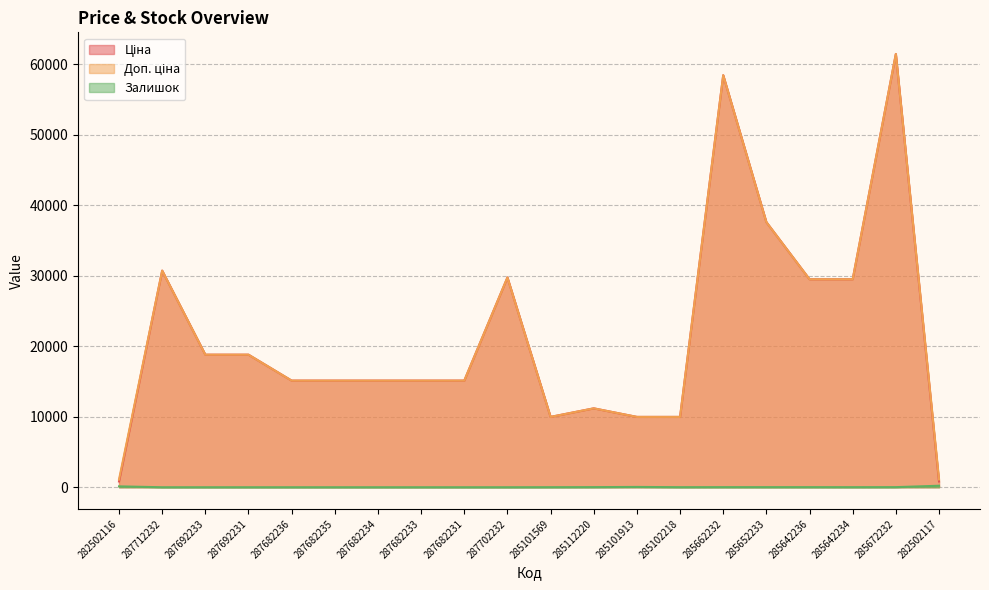

True or false: Ціна and Залишок cross at least once.

False